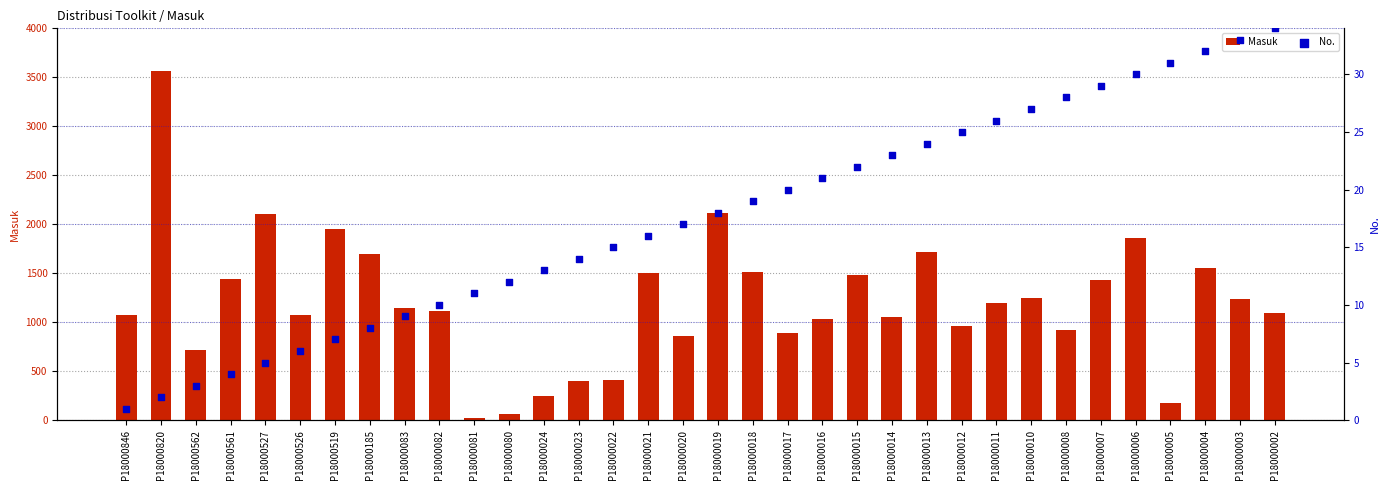

Which series has the widest spread of Y values?

Masuk